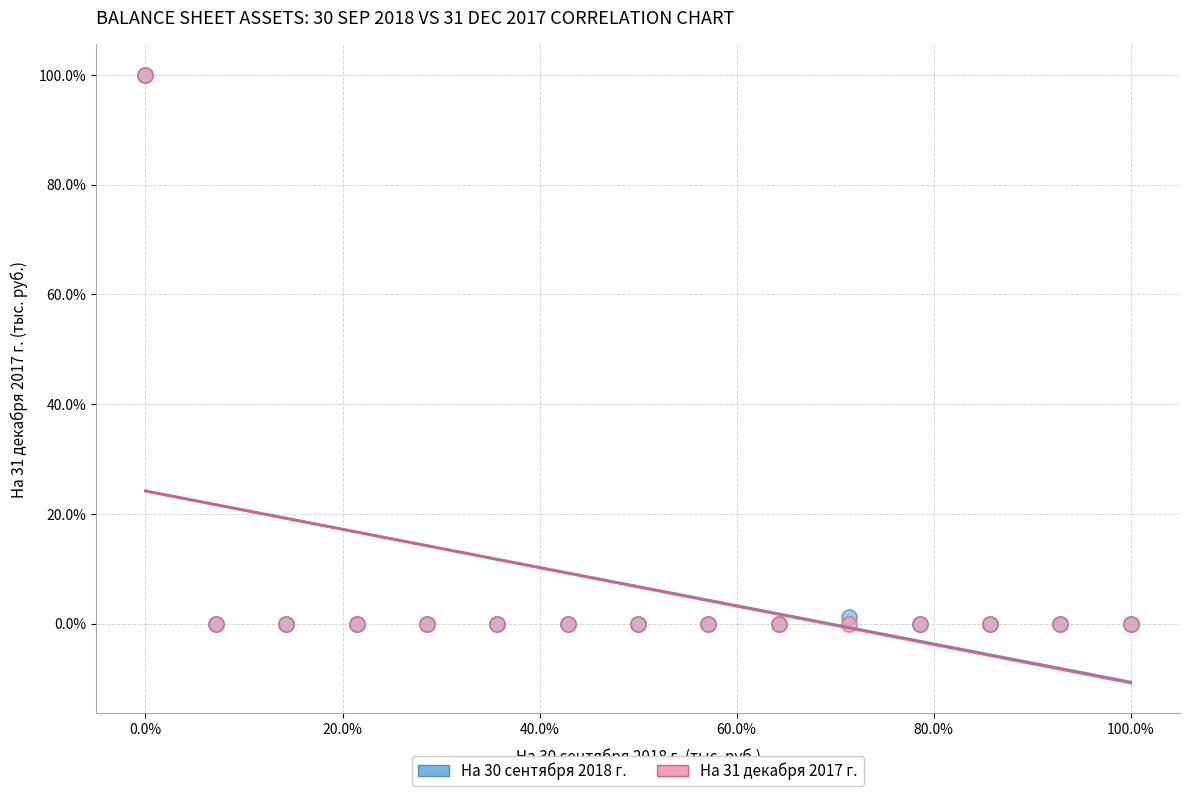

What are all the series names shown in the legend?

На 30 сентября 2018 г., На 31 декабря 2017 г.